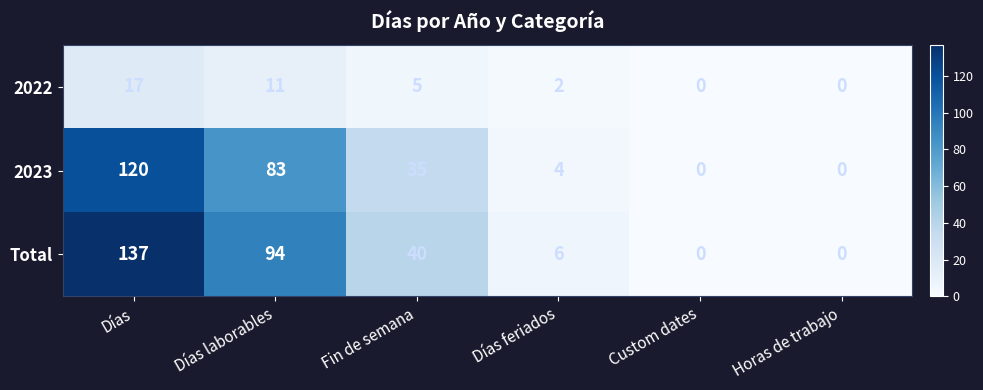

At which category is the sum across all series the highest?

Días